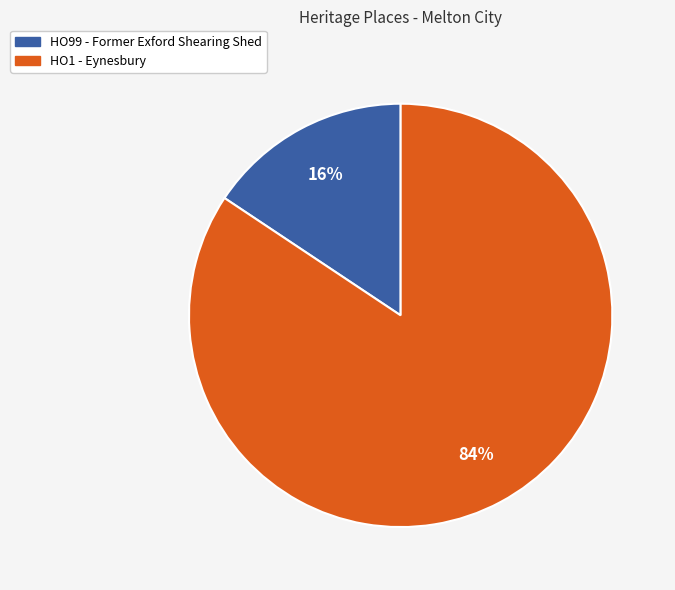

Is there any slice that represents more than half of the pie?

Yes